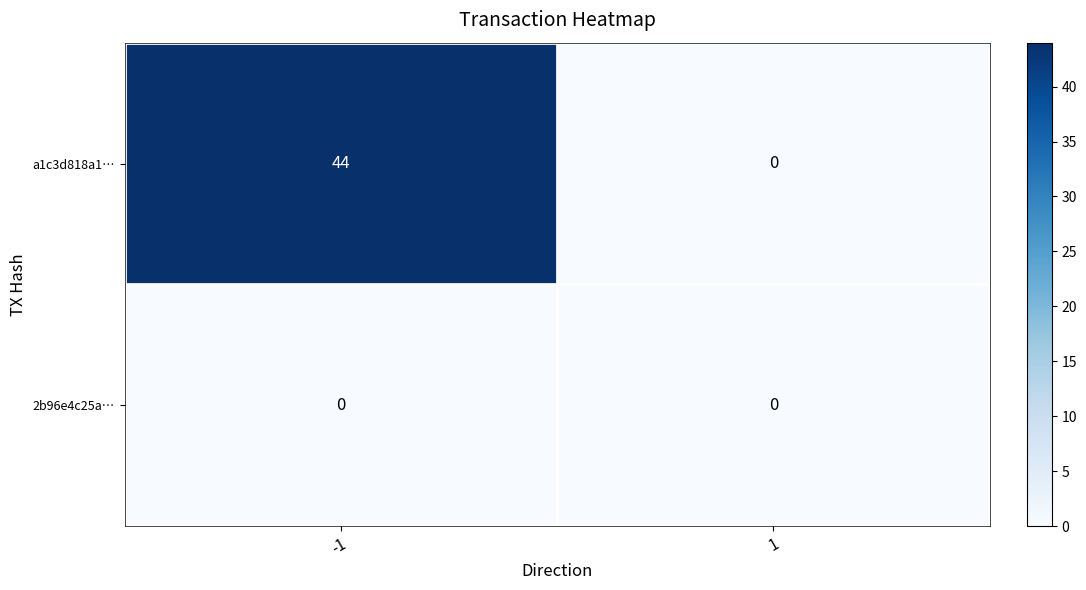

The value of a1c3d818a1… at 1 is -23. True or false?

False